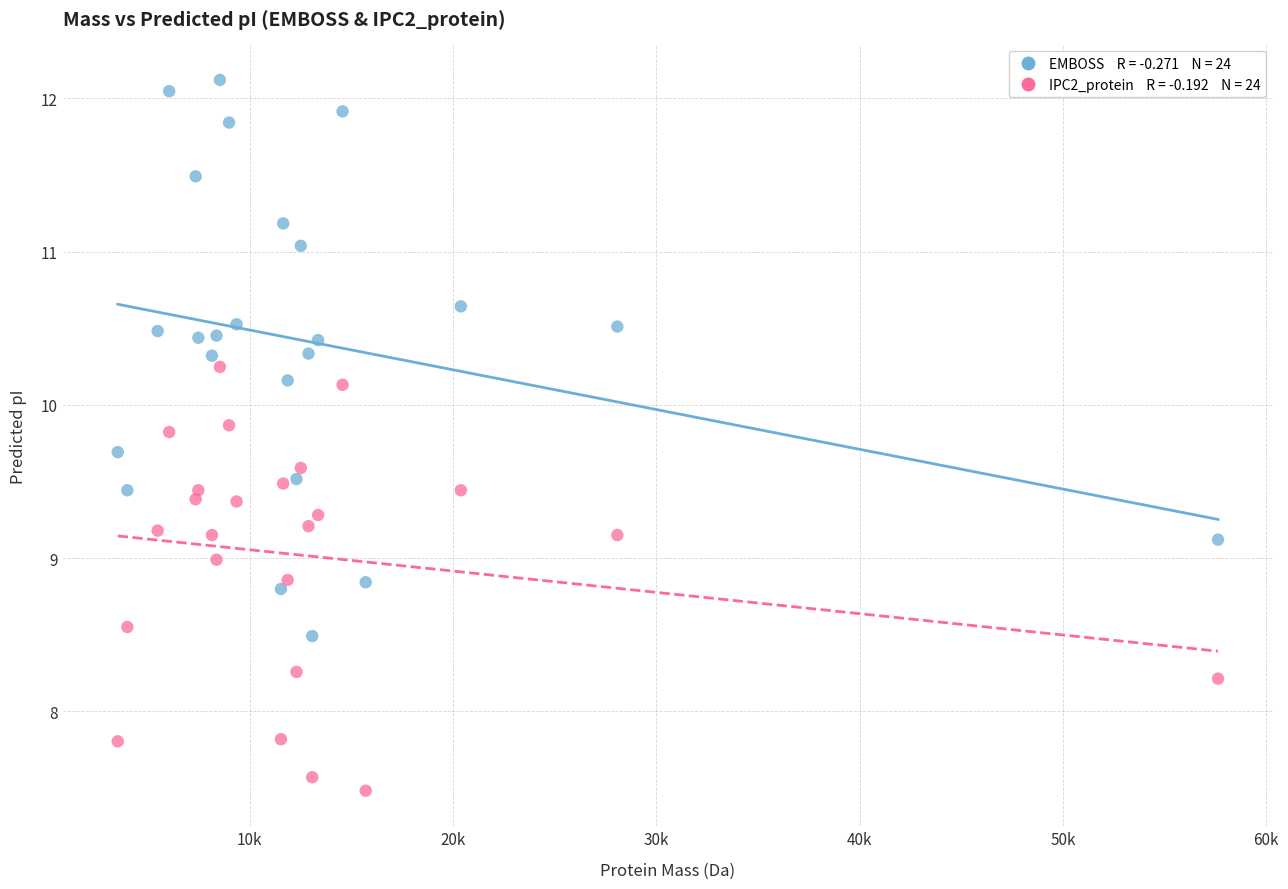

Across all data points, what is the range of X values (max minus min)?

54126.7